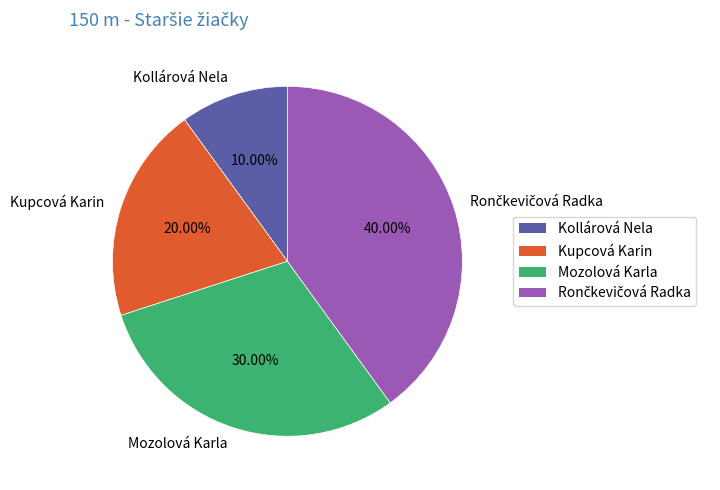

Which category has the smallest portion of the pie?

Kollárová Nela